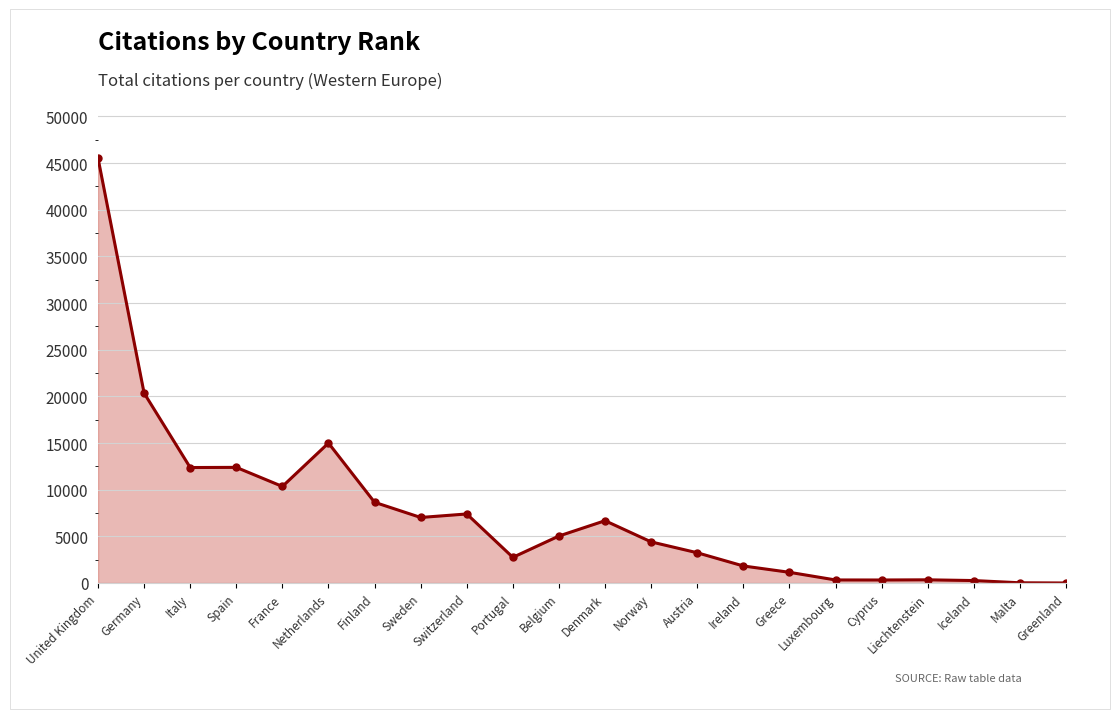

What is the average value?

7519